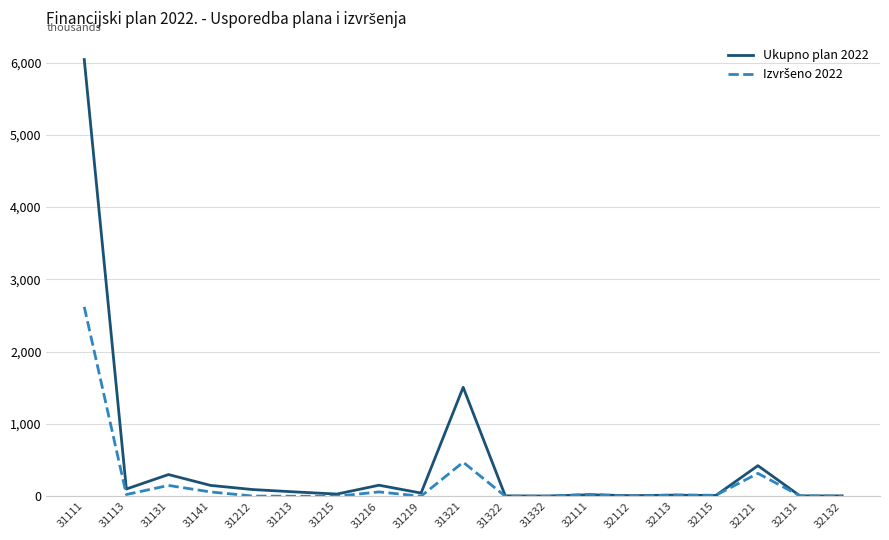

What is the maximum value for Ukupno plan 2022?

6042000.0